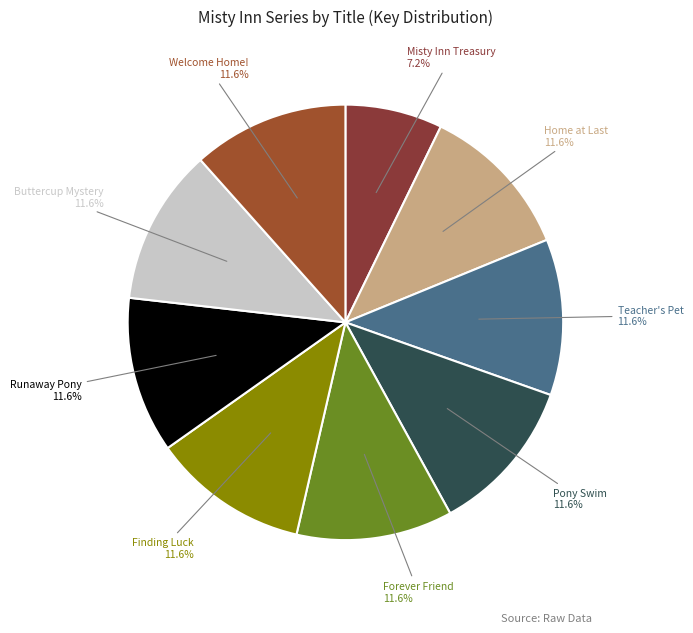

What percentage is the Pony Swim slice, to the nearest percent?

12%